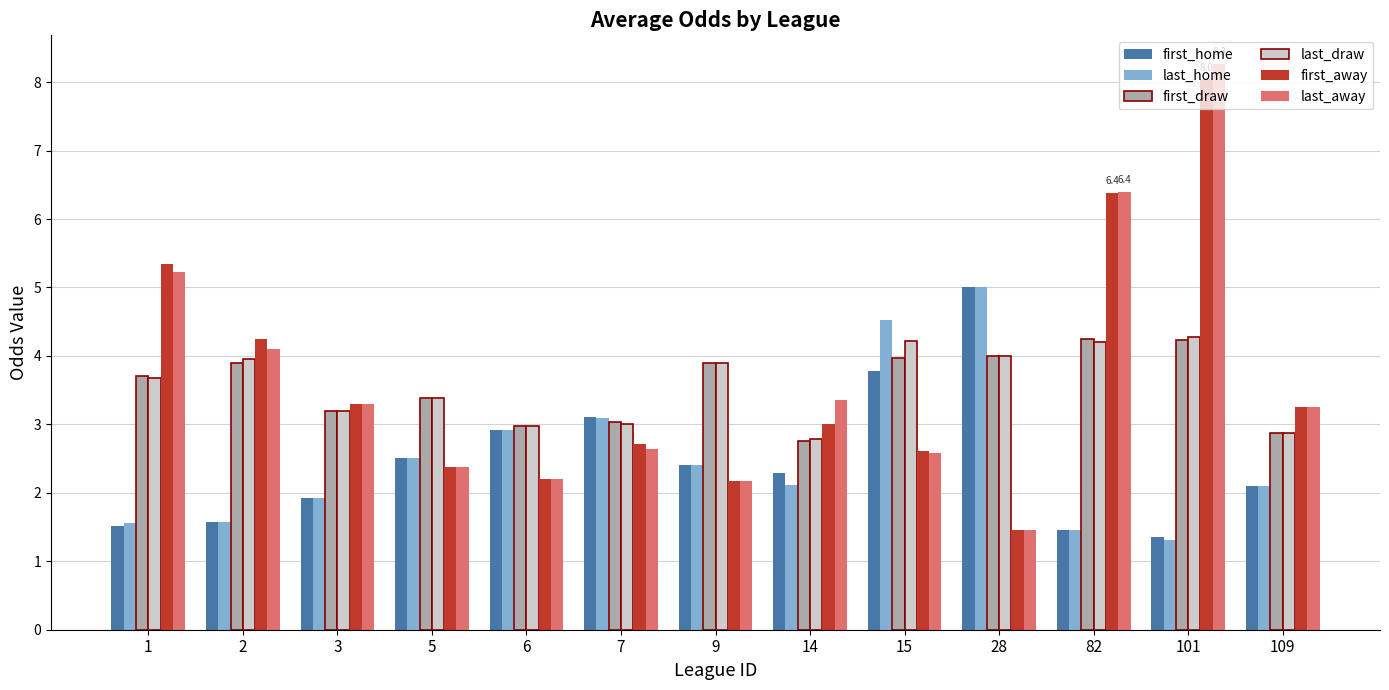

What is the maximum value shown in the chart?

8.3